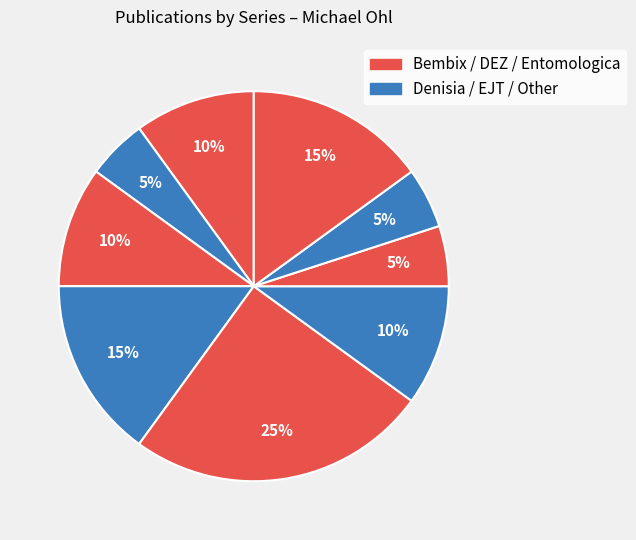

How many segments does this pie chart have?

9